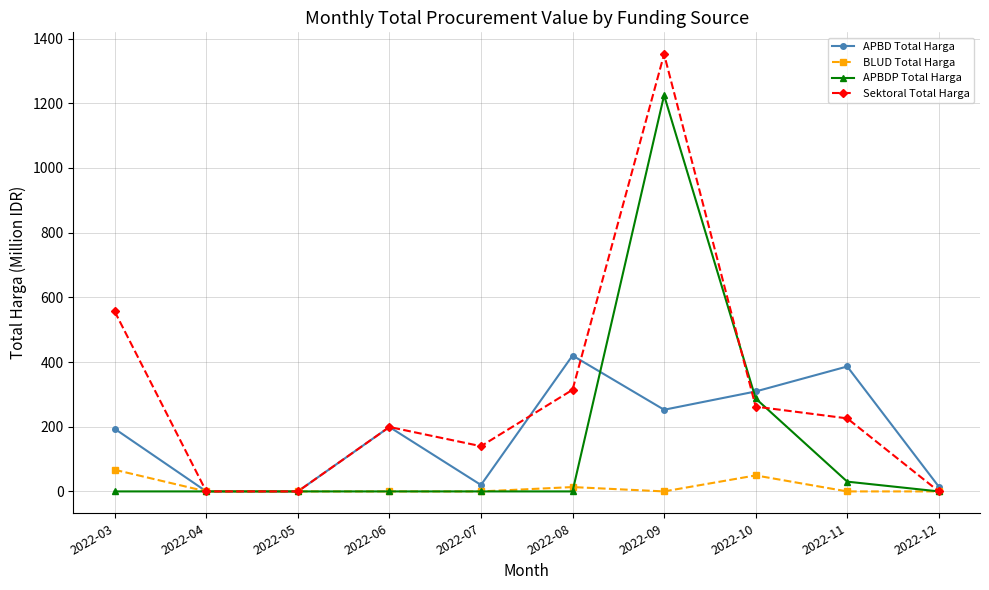

Does the chart have visible grid lines?

Yes